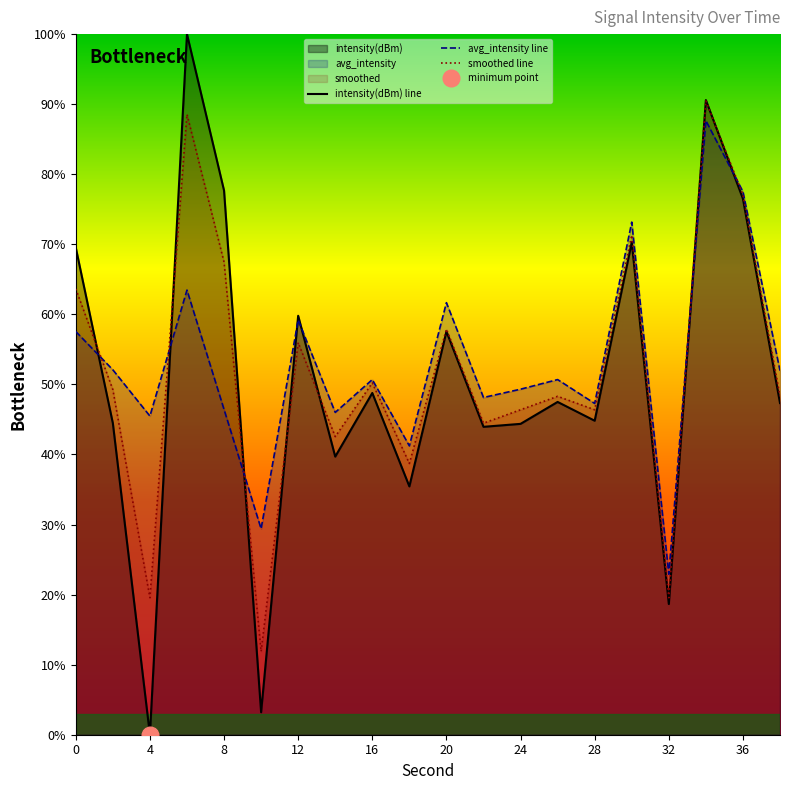

Is the value of smoothed line at 16 greater than the value of avg_intensity line at 12?

No